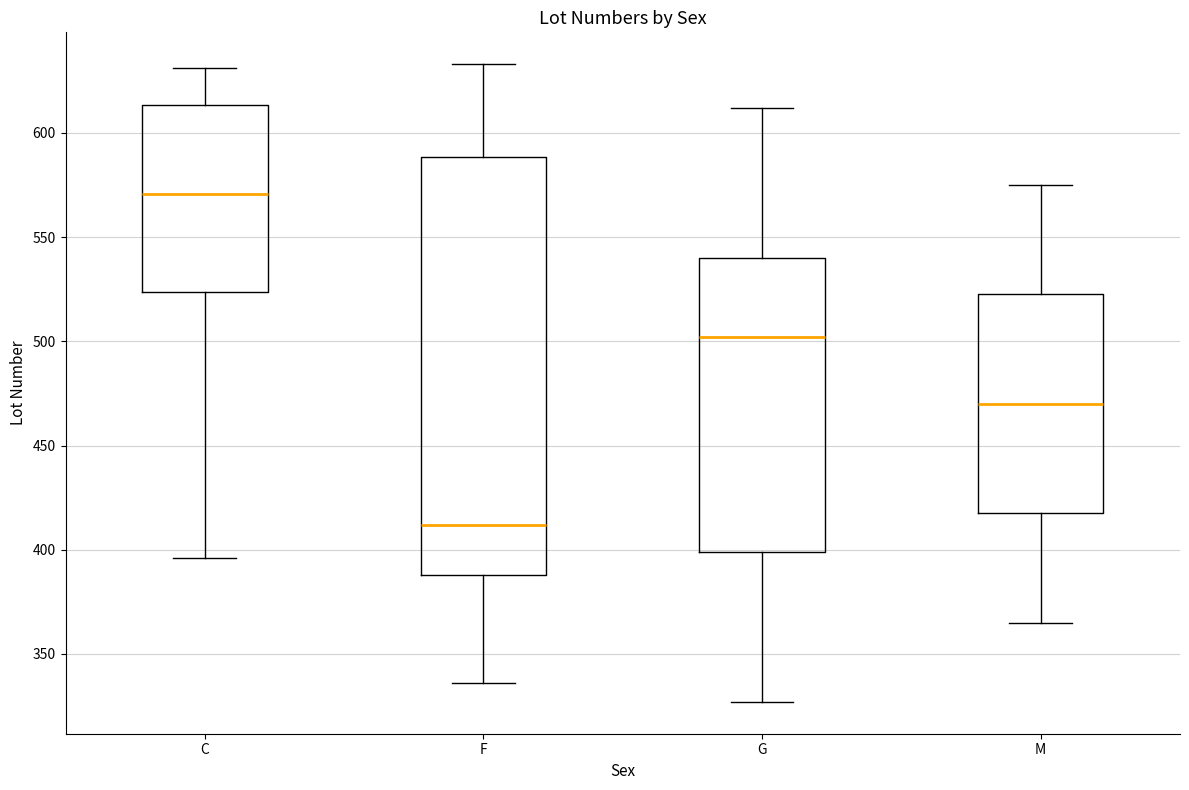

Which box is the tallest, from its lower edge to its upper edge?

F